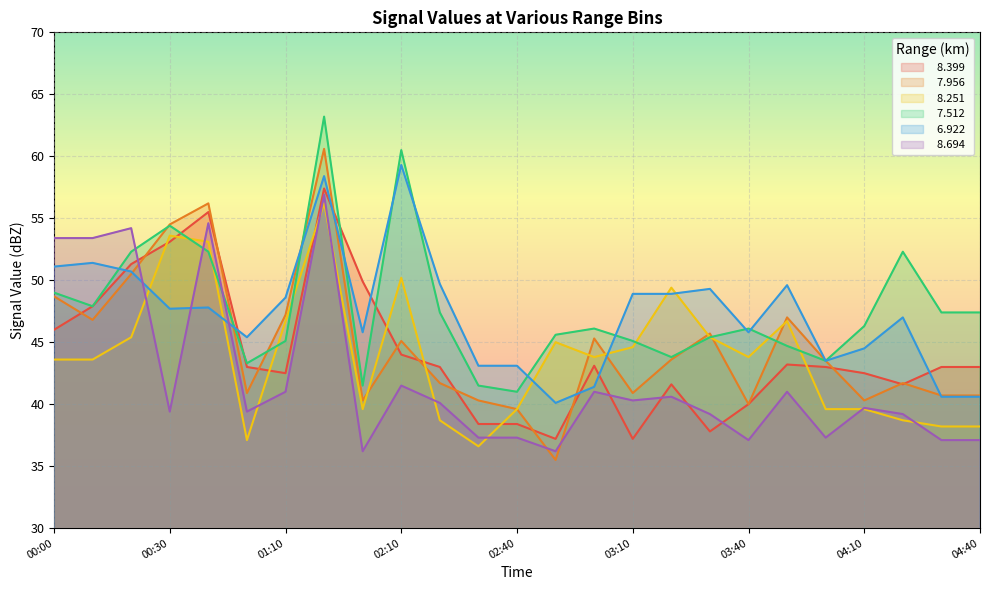

True or false:   7.512 has a value of 63.8 at 01:30.

False